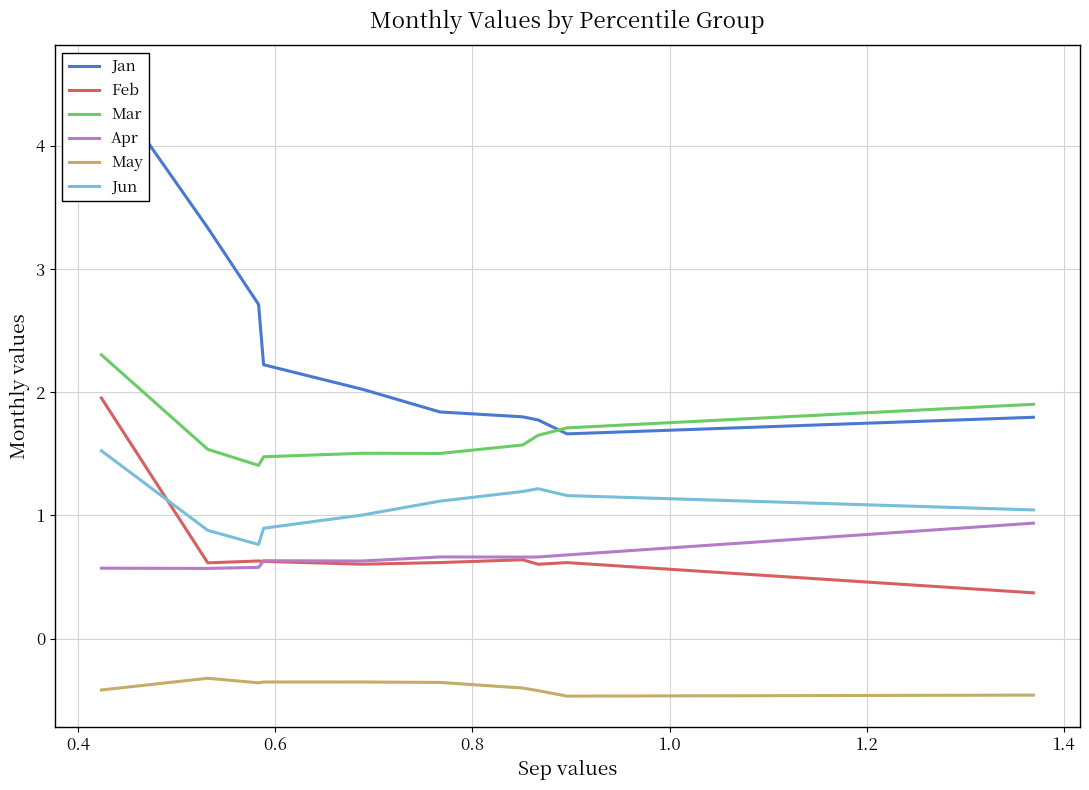

True or false: May and Mar intersect in this chart.

False